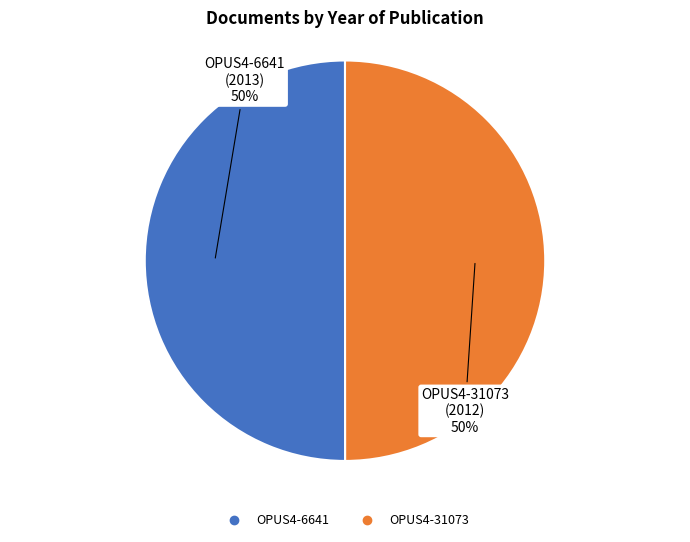

What is the ratio of the value at OPUS4-6641 to the value at OPUS4-31073?

1.0